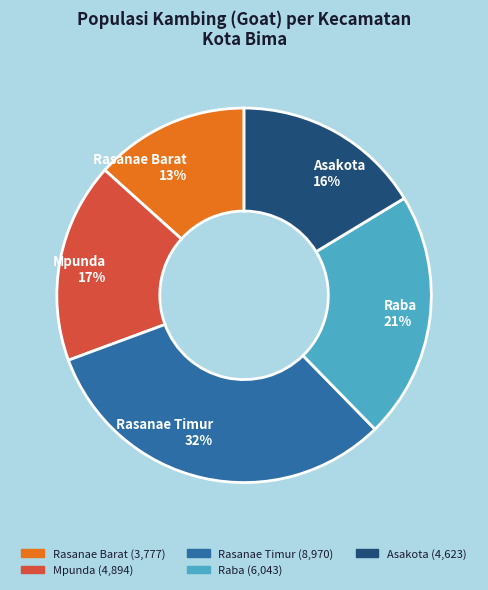

Which category has the biggest portion of the pie?

Rasanae Timur